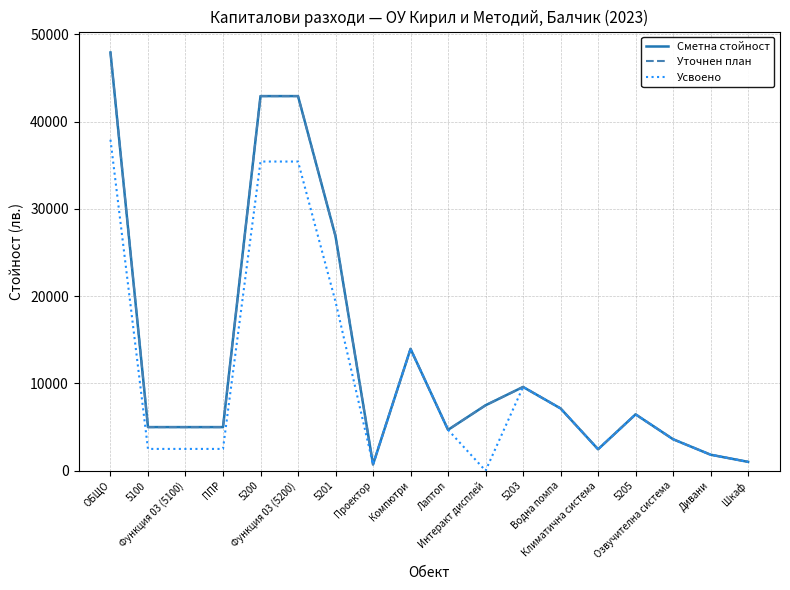

Does the chart display data point markers on the line(s)?

No